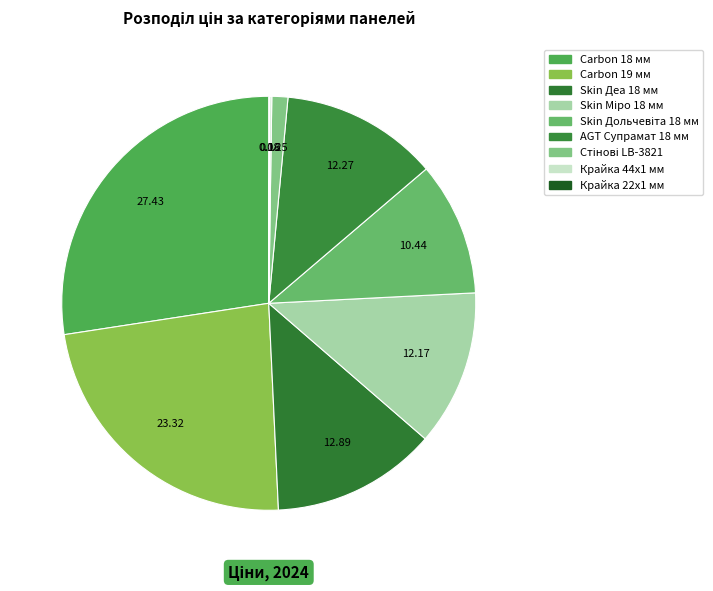

The Skin Дольчевіта 18 мм slice represents 10% of the pie. True or false?

True